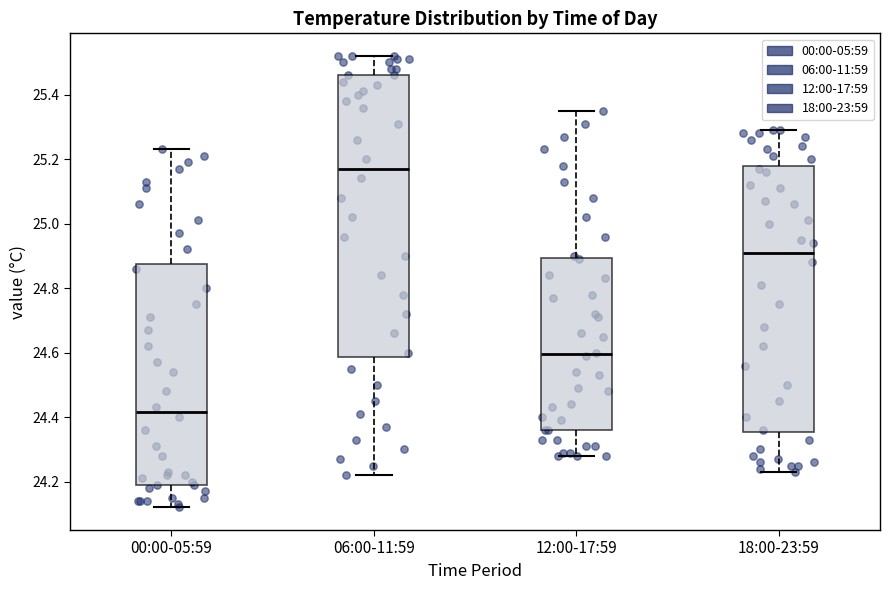

Reading left to right, transcribe this box plot: for each box, give where its median line is, the range the box spans, and where its two whiskers end, as read against the y-axis. The values are not printed on the chart, so give them approximately, as read against the axis.

00:00-05:59: median 24.42, box 24.20 to 24.88, whiskers 24.12 to 25.24
06:00-11:59: median 25.18, box 24.58 to 25.46, whiskers 24.22 to 25.52
12:00-17:59: median 24.60, box 24.36 to 24.90, whiskers 24.28 to 25.36
18:00-23:59: median 24.92, box 24.36 to 25.18, whiskers 24.24 to 25.30